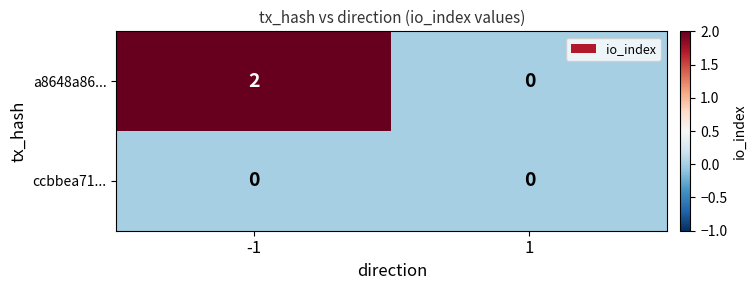

List the series in order of their peak value, lowest first.

ccbbea71..., a8648a86...